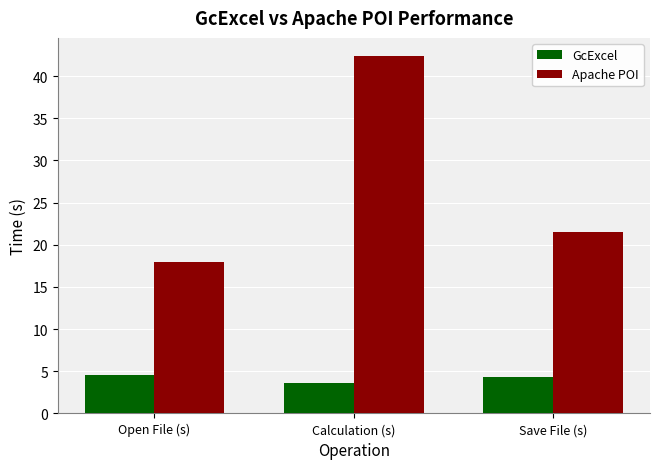

At how many categories does at least one series exceed 9?

3